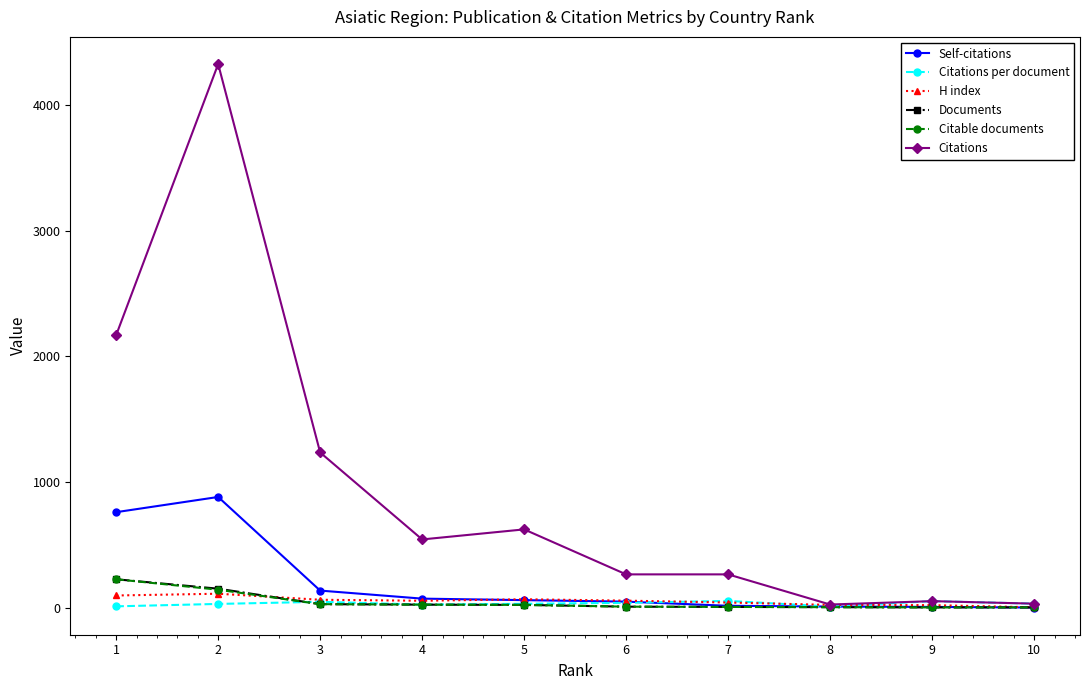

Which series has the largest total across all categories?

Citations